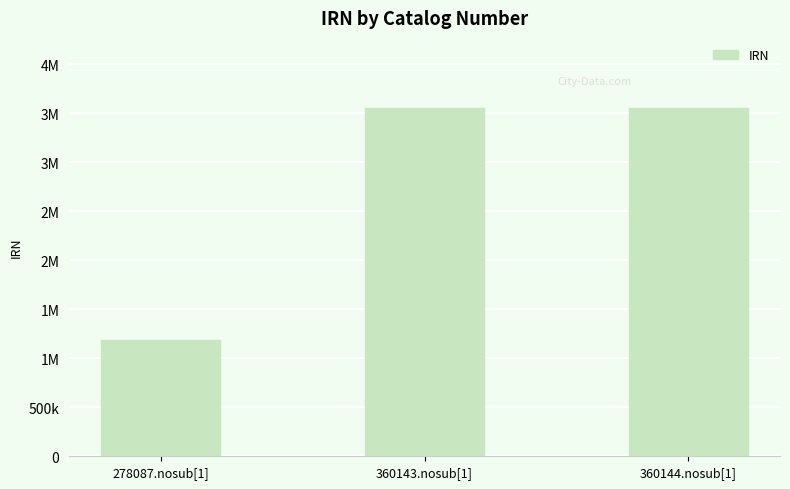

Does the chart contain any negative values?

No